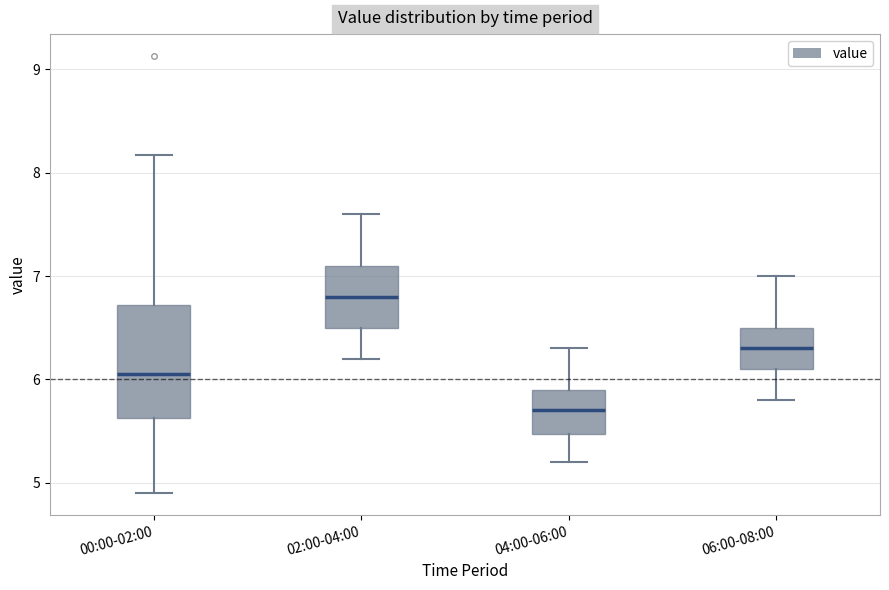

Reading left to right, transcribe this box plot: for each box, give where its median line is, the range the box spans, and where its two whiskers end, as read against the y-axis. The values are not printed on the chart, so give them approximately, as read against the axis.

00:00-02:00: median 6.1, box 5.6 to 6.7, whiskers 4.9 to 8.2
02:00-04:00: median 6.8, box 6.5 to 7.1, whiskers 6.2 to 7.6
04:00-06:00: median 5.7, box 5.5 to 5.9, whiskers 5.2 to 6.3
06:00-08:00: median 6.3, box 6.1 to 6.5, whiskers 5.8 to 7.0